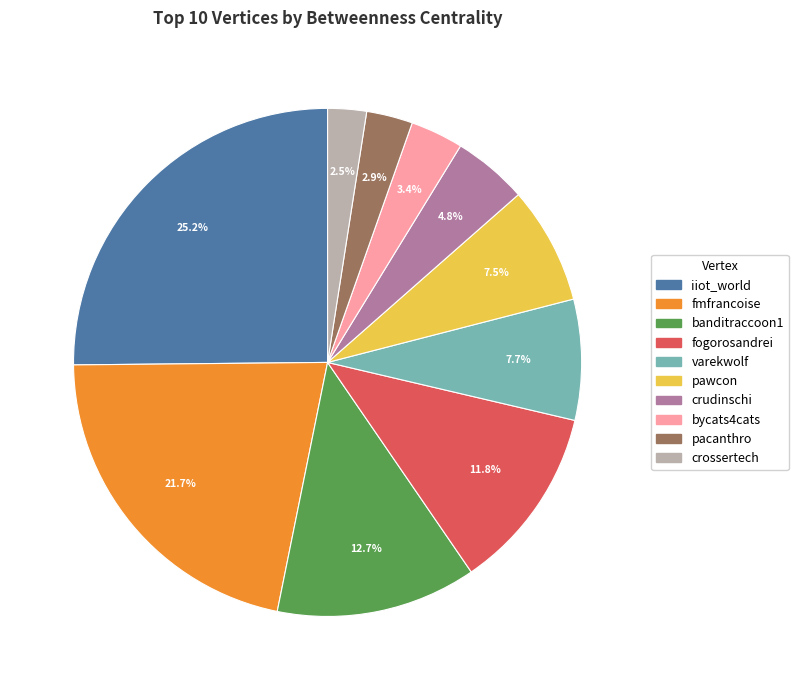

Do bycats4cats and fmfrancoise together represent more than half of the pie?

No